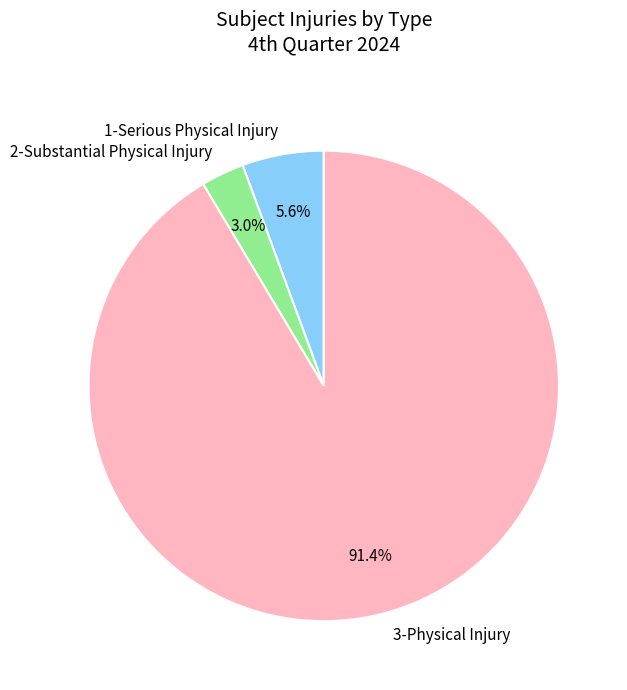

Which category has the smallest portion of the pie?

2-Substantial Physical Injury